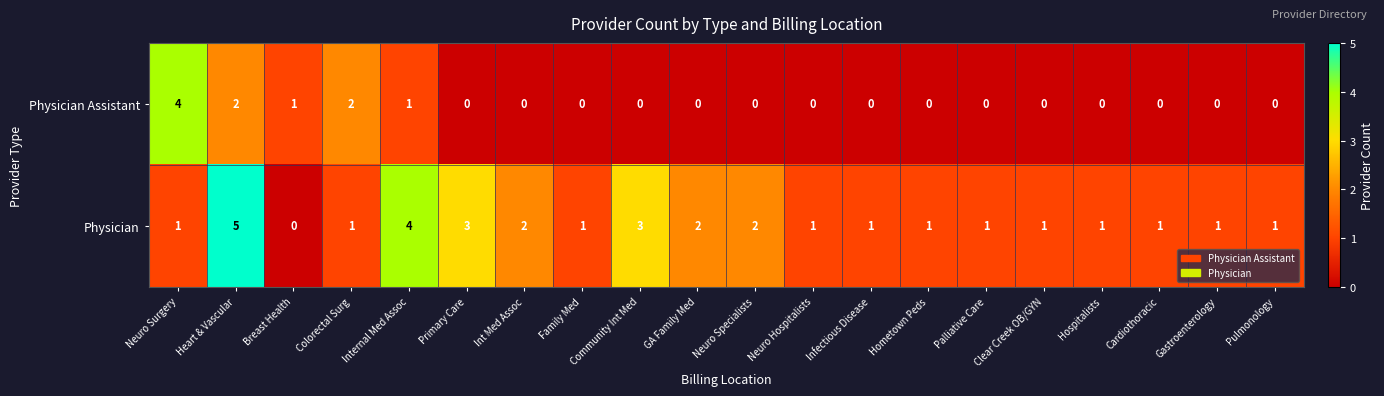

Rank the series at Neuro Specialists from highest to lowest value.

Physician, Physician Assistant